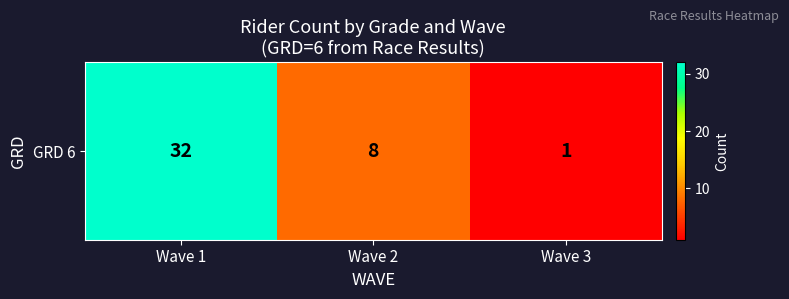

What is the difference between the maximum and minimum values?

31